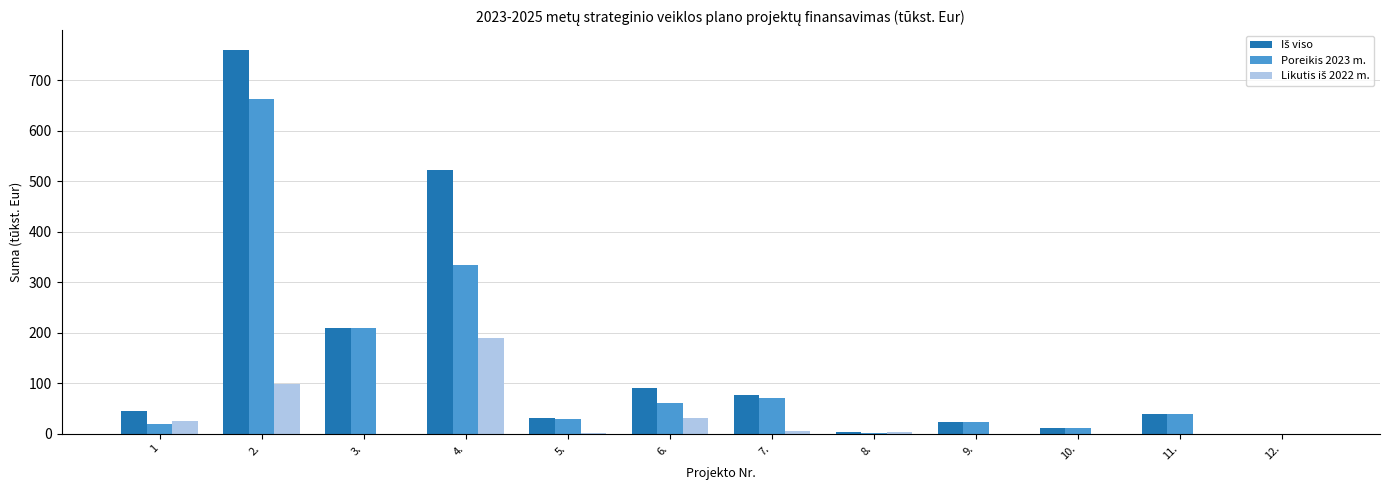

The value of Poreikis 2023 m. at 7. is 42.5. True or false?

False